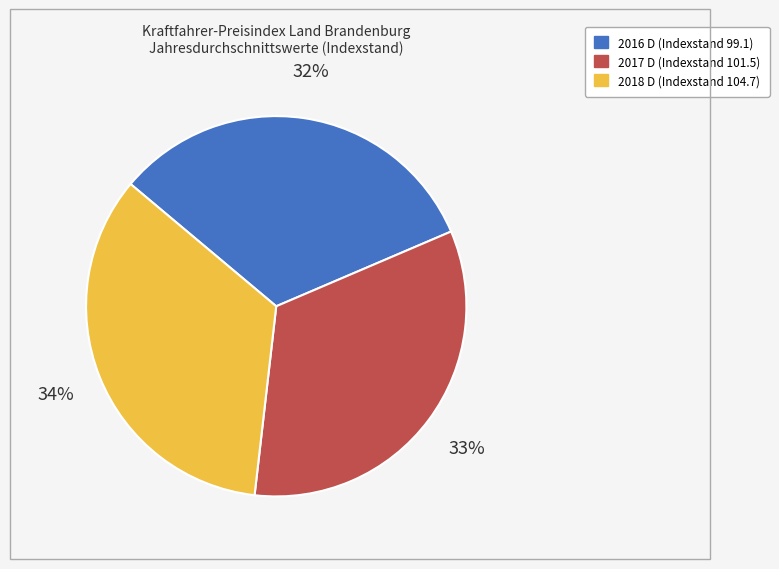

True or false: 2017 D accounts for 33% of the total.

True